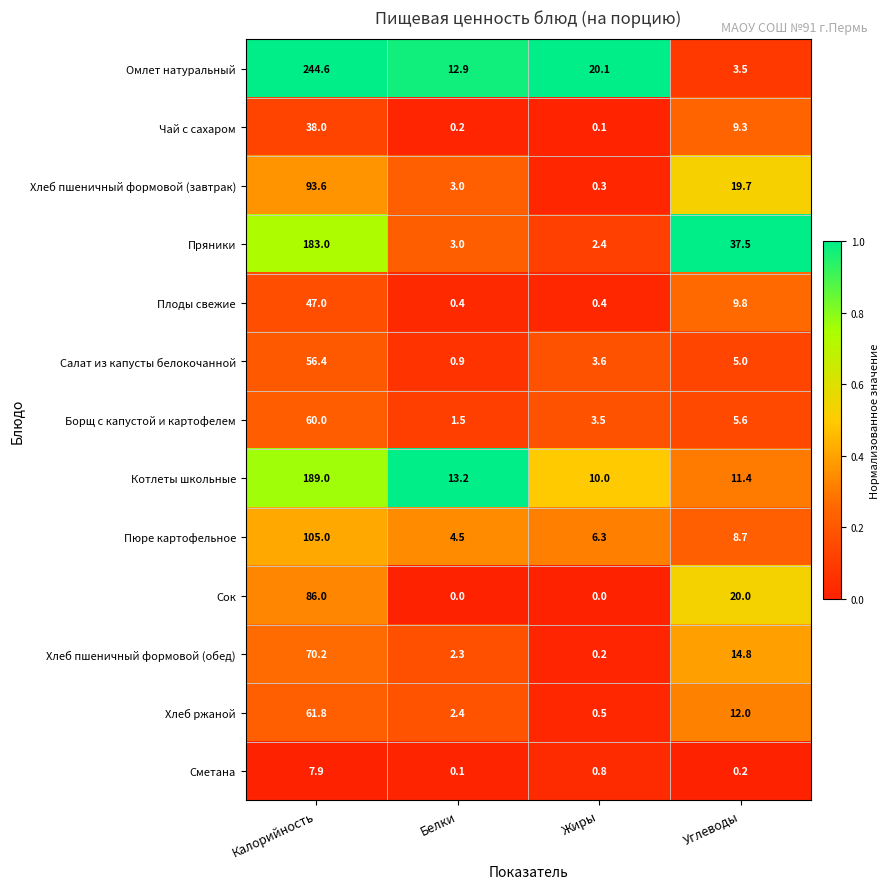

What is the sum of all Сметана values?

9.0